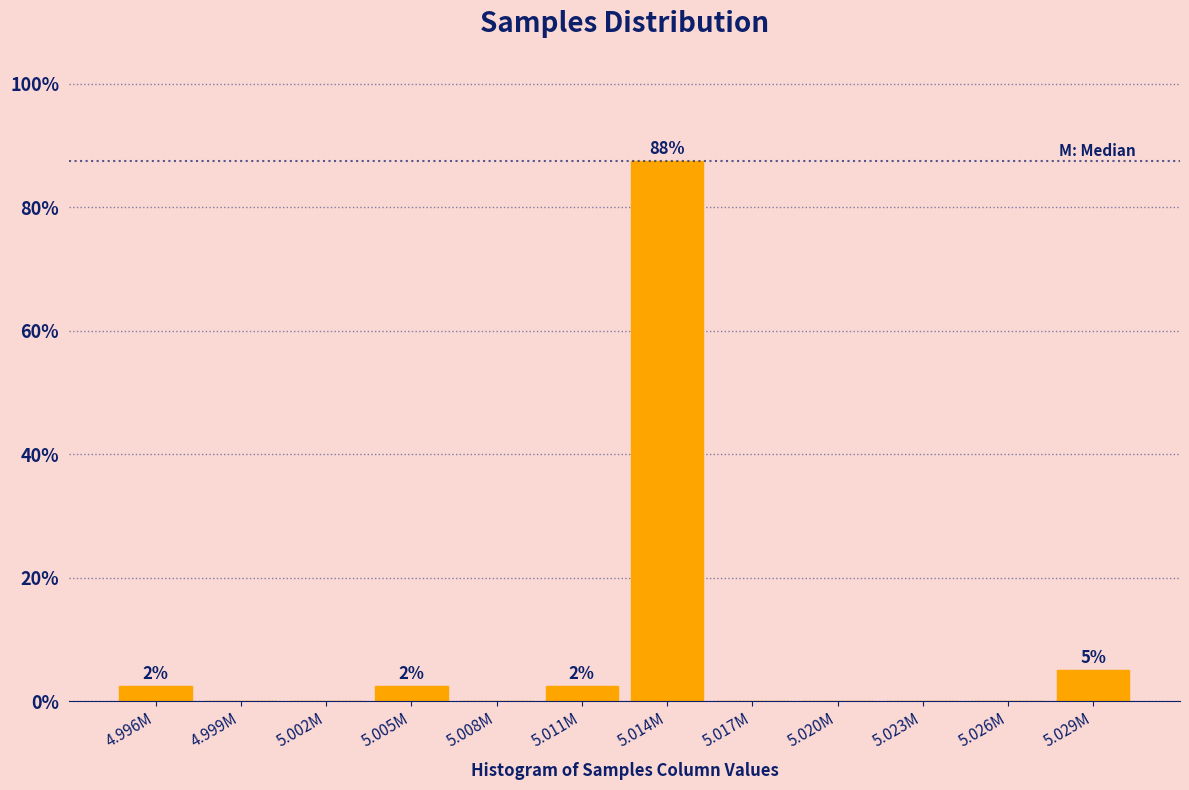

Reading right to left, list all the values displayed in this chart.

5.029M=5.0	5.026M=0.0	5.023M=0.0	5.020M=0.0	5.017M=0.0	5.014M=87.5	5.011M=2.5	5.008M=0.0	5.005M=2.5	5.002M=0.0	4.999M=0.0	4.996M=2.5